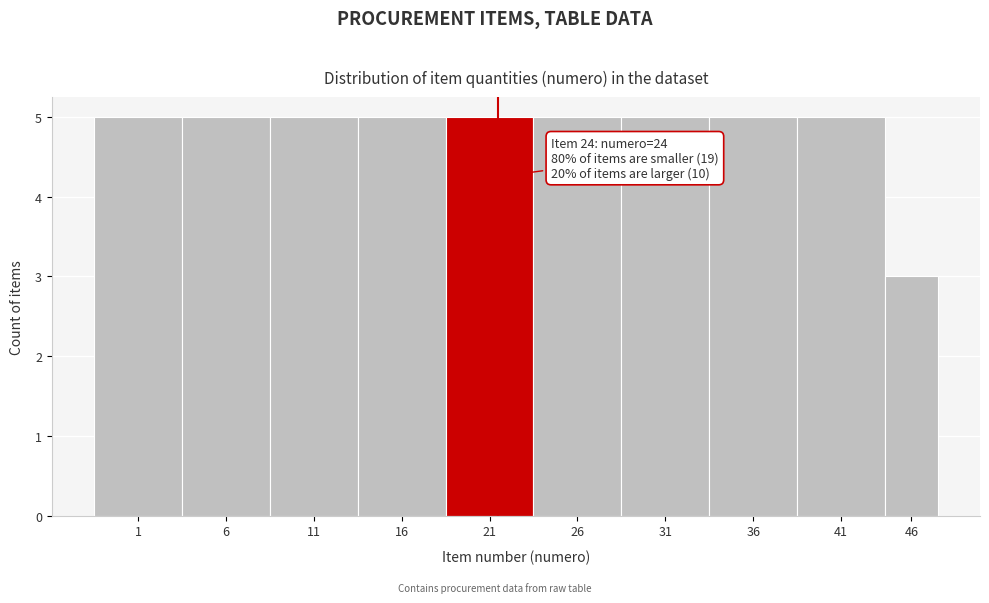

Reading left to right, what are all the values shown in this chart?

1=5	6=5	11=5	16=5	21=5	26=5	31=5	36=5	41=5	46=3